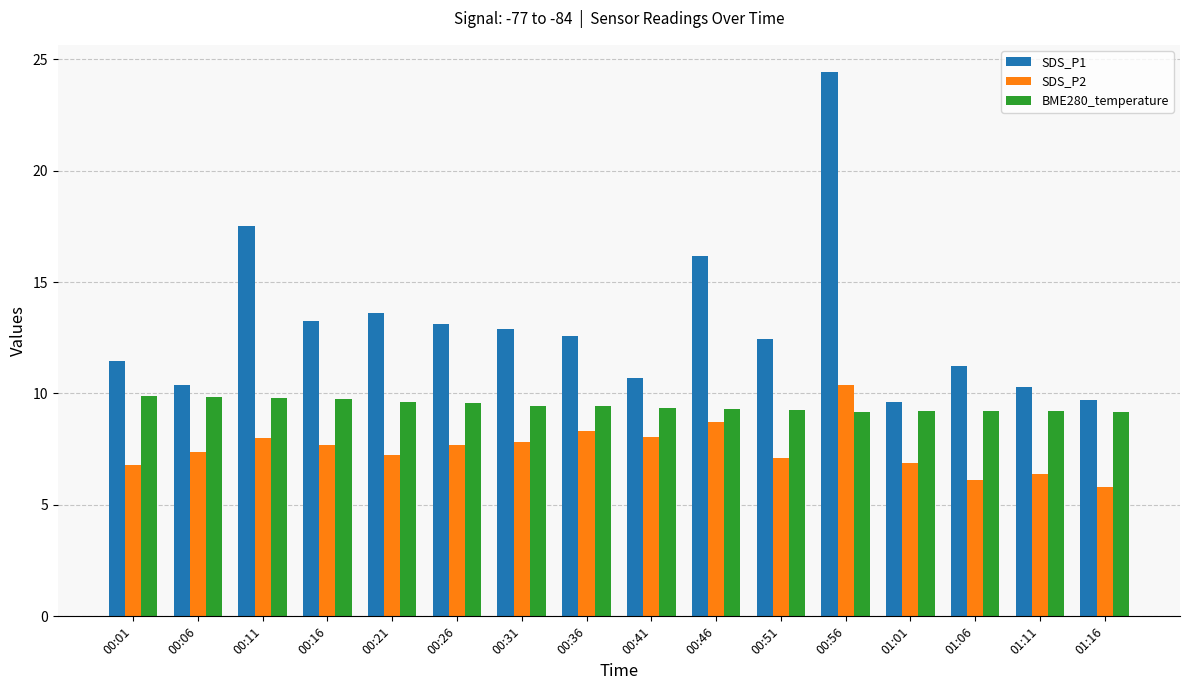

Count the number of data series in this chart.

3